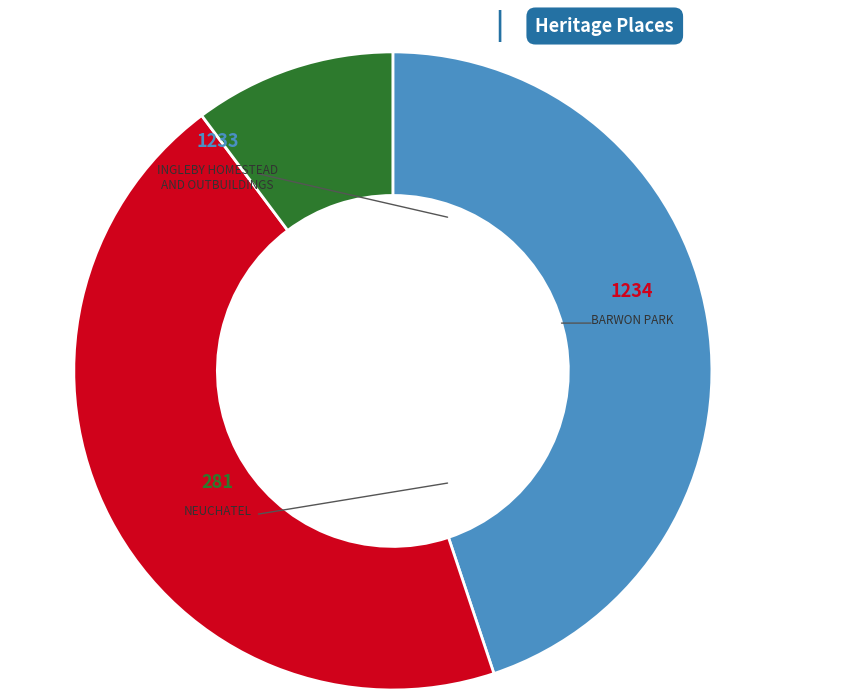

What percentage is NOT represented by INGLEBY HOMESTEAD AND OUTBUILDINGS?

55.1%